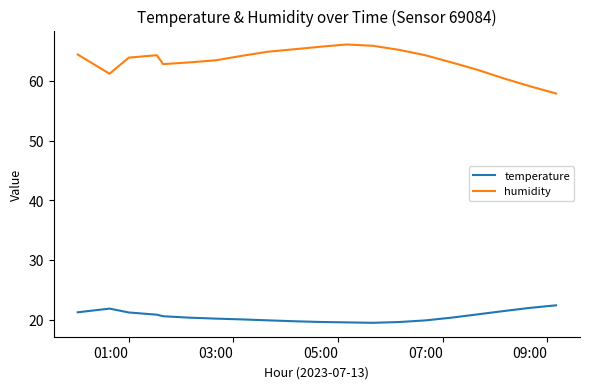

Which series has the widest spread of values?

humidity